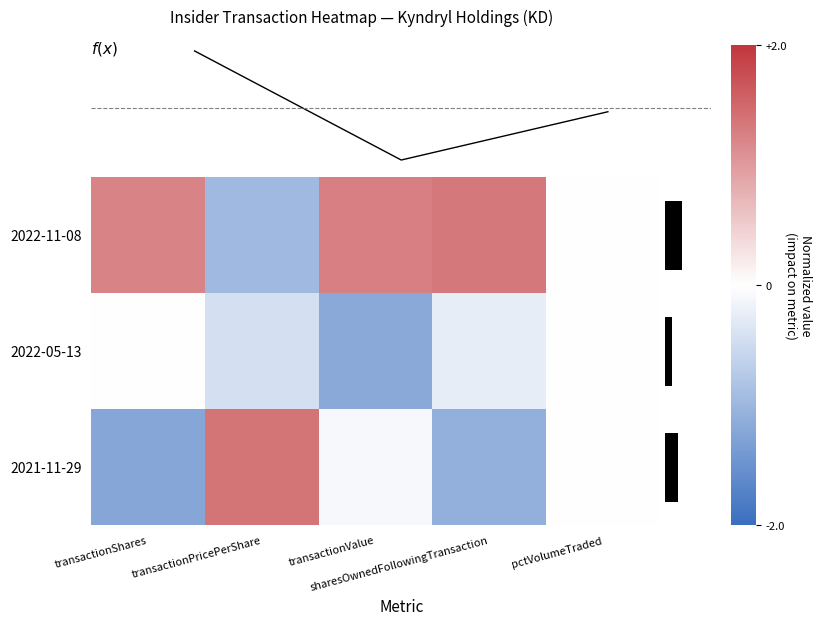

The value of 2022-11-08 at transactionPricePerShare is -1.0. True or false?

True